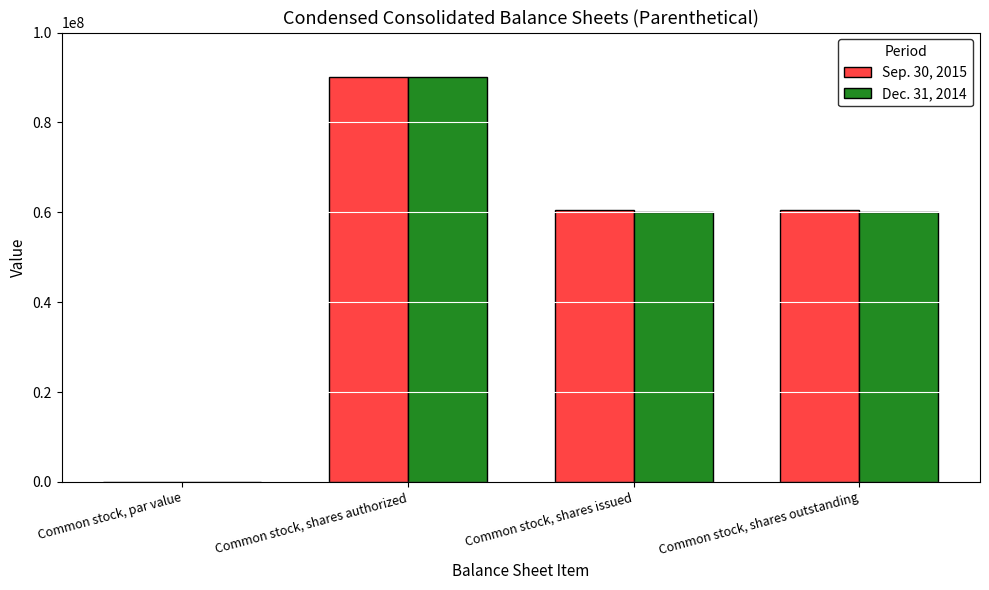

What is the sum of all Sep. 30, 2015 values?

210894000.0